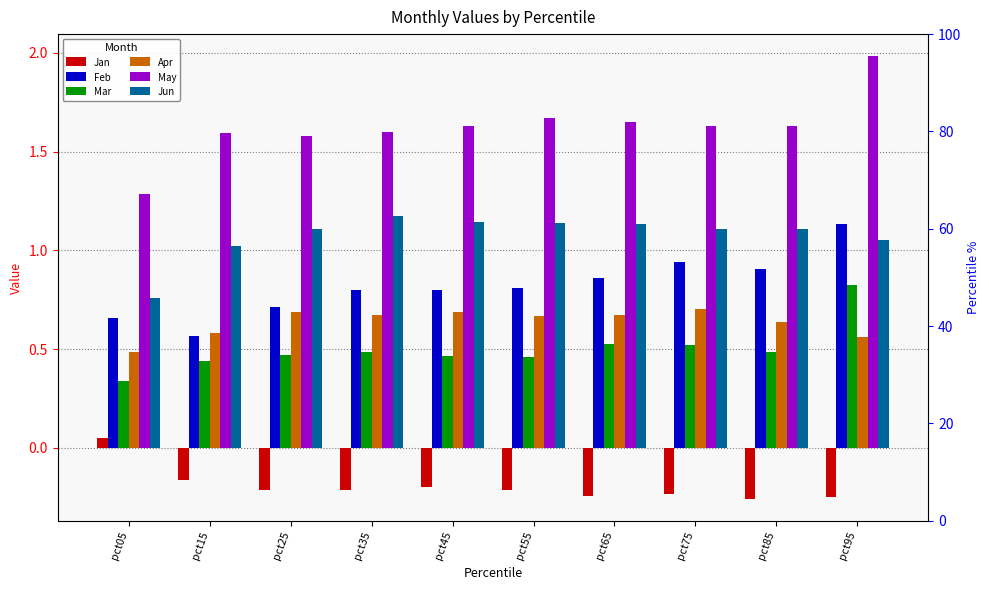

Rank the series at pct75 from highest to lowest value.

May, Jun, Feb, Apr, Mar, Jan